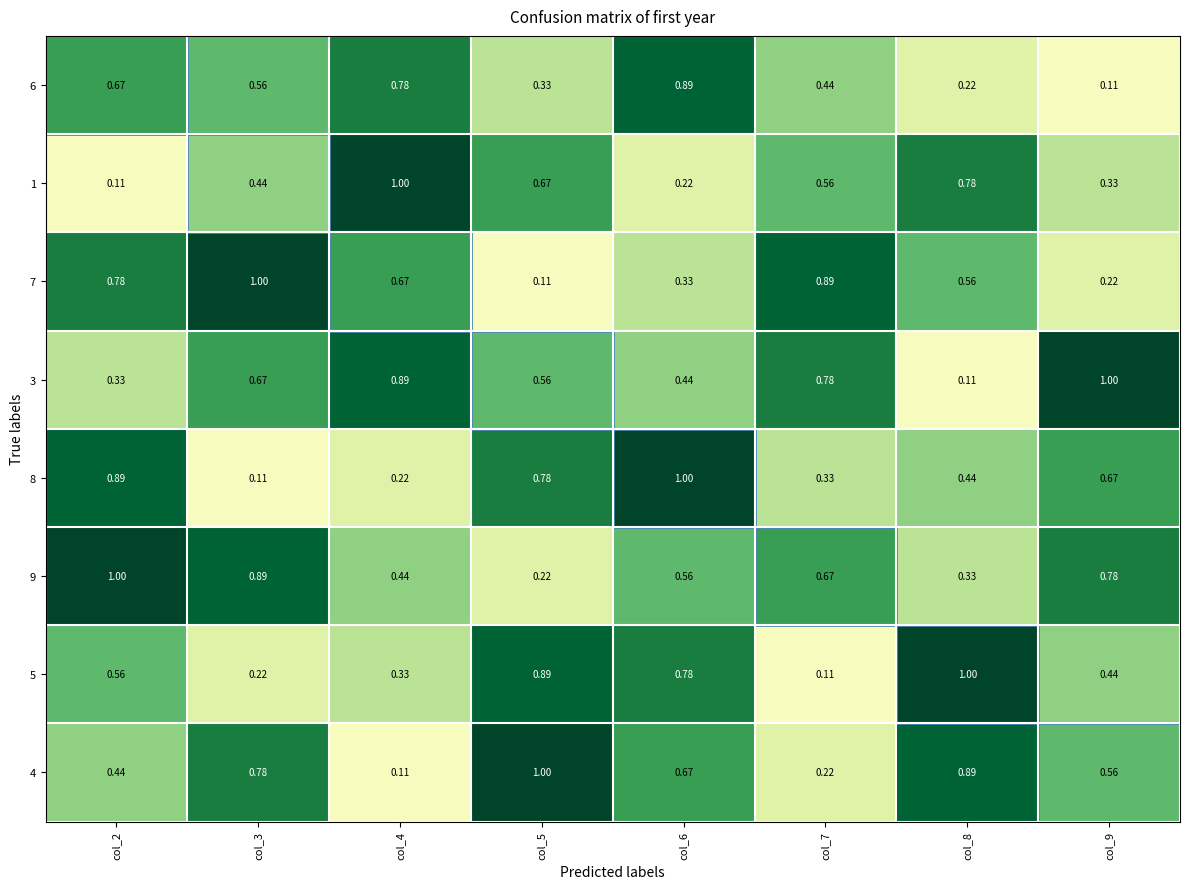

How many data points does each series have?

8